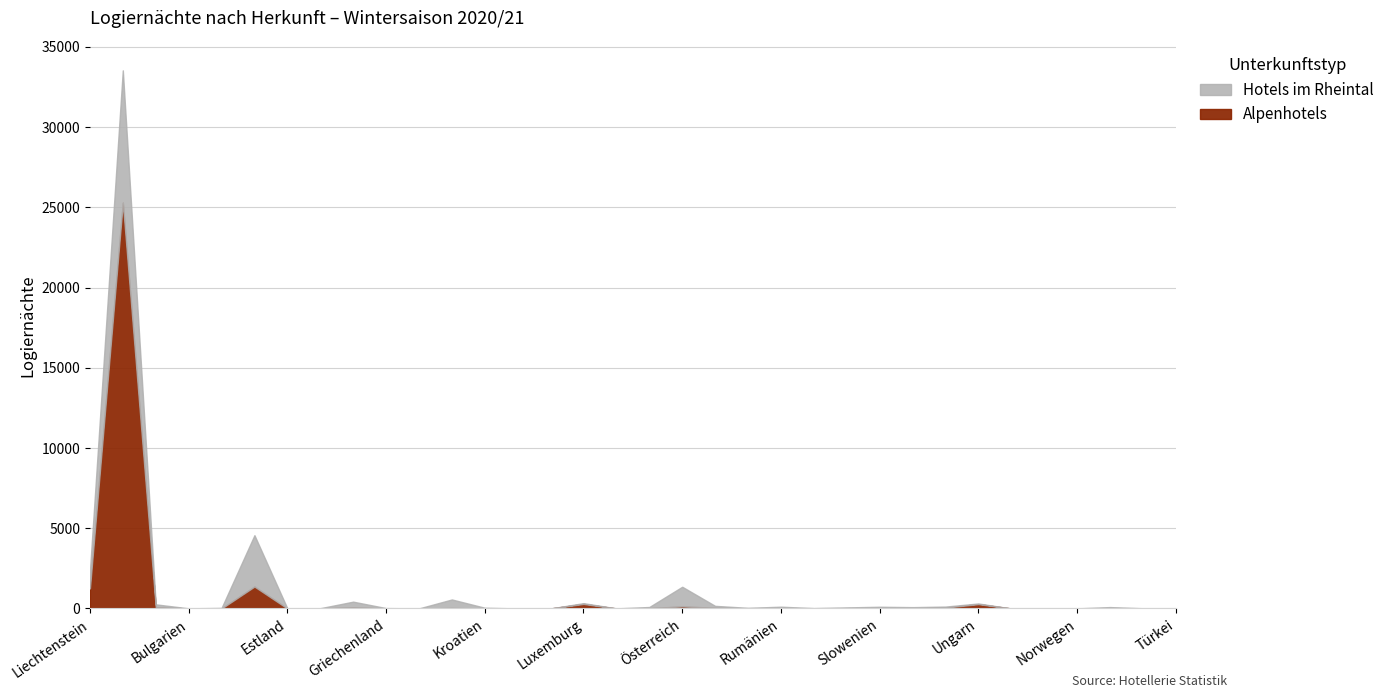

Which label corresponds to the largest value in the chart?

Schweiz